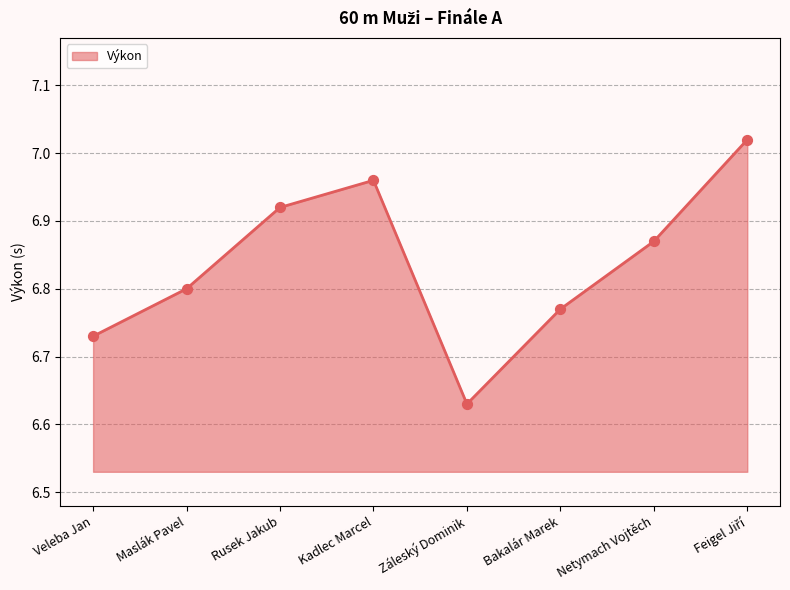

Between Záleský Dominik and Veleba Jan, which is larger?

Veleba Jan